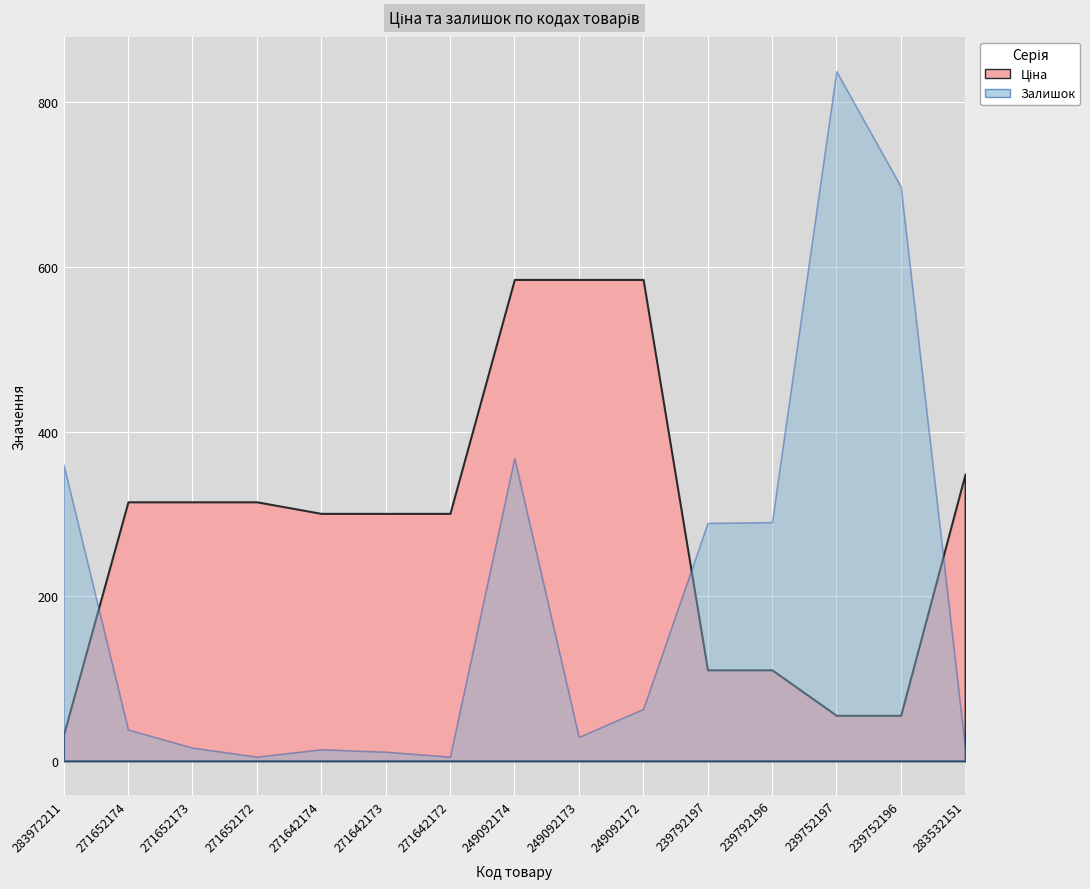

True or false: Ціна has more than 0 points higher than both neighbors.

False